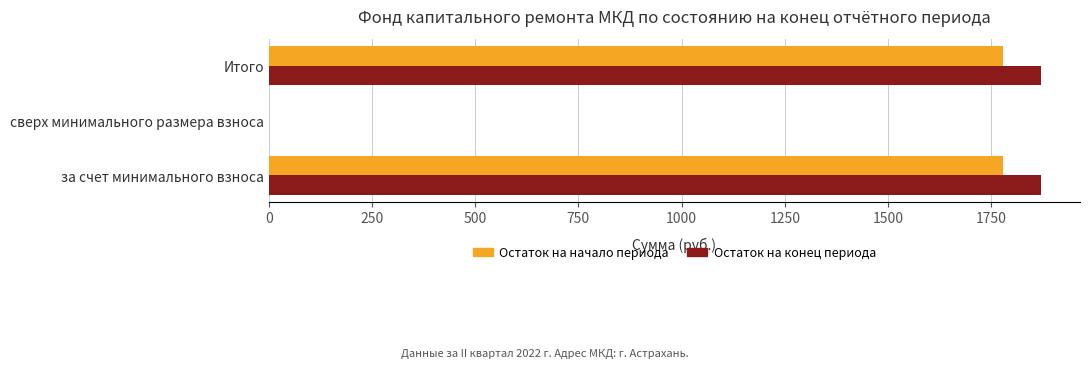

What are all the series names shown in the legend?

Остаток на начало периода, Остаток на конец периода